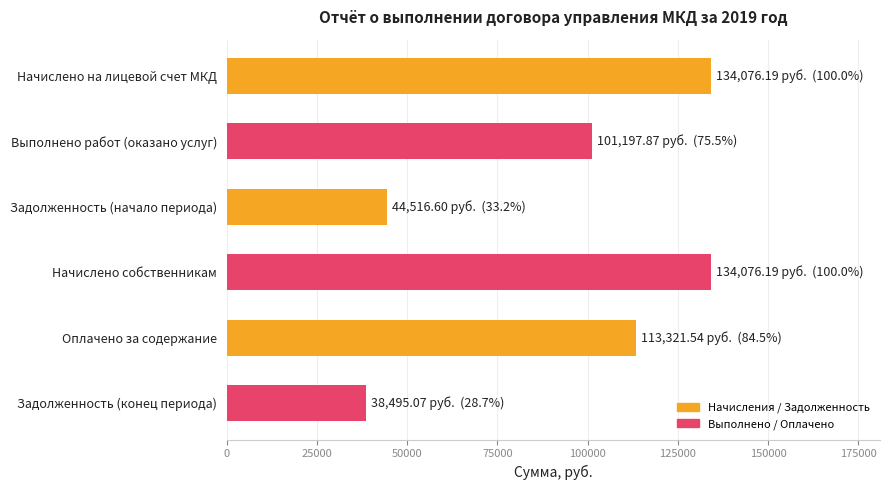

Reading top to bottom, transcribe all the data shown in this chart.

134076.2	101197.9	44516.6	134076.2	113321.5	38495.1